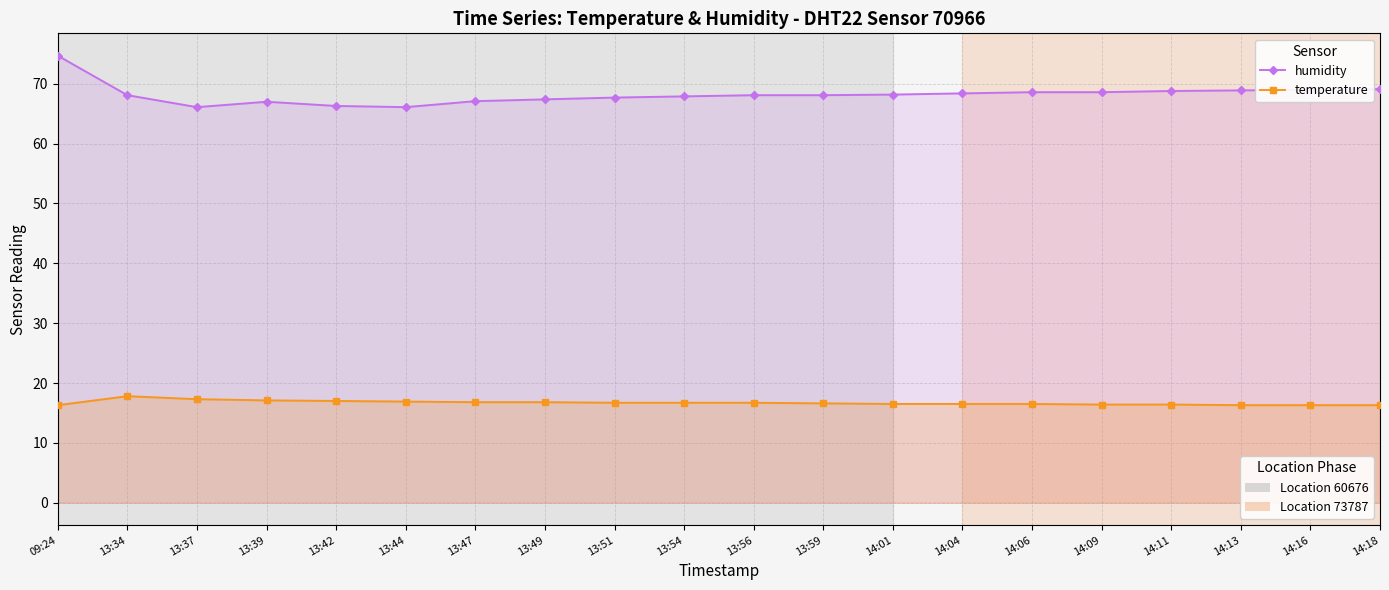

What is the average value of the temperature series?

16.7